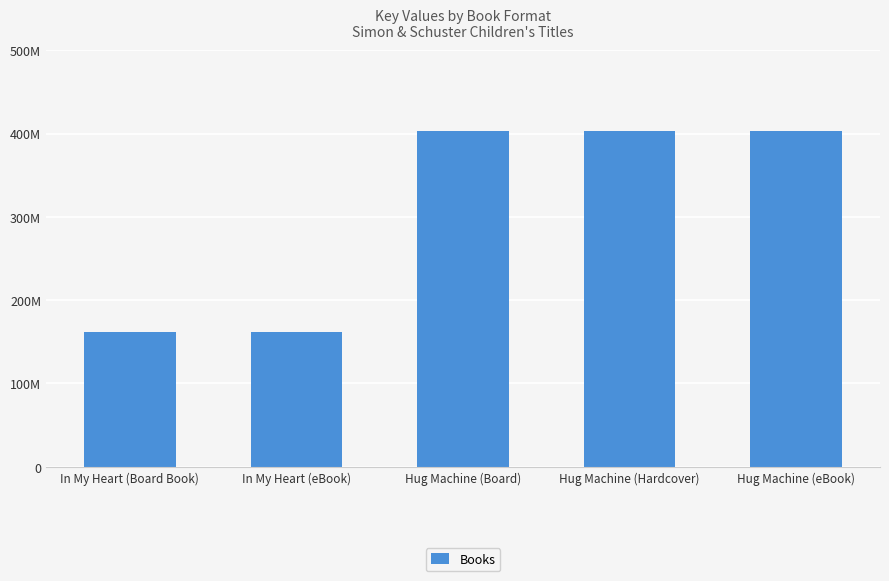

Are the bars horizontal?

No